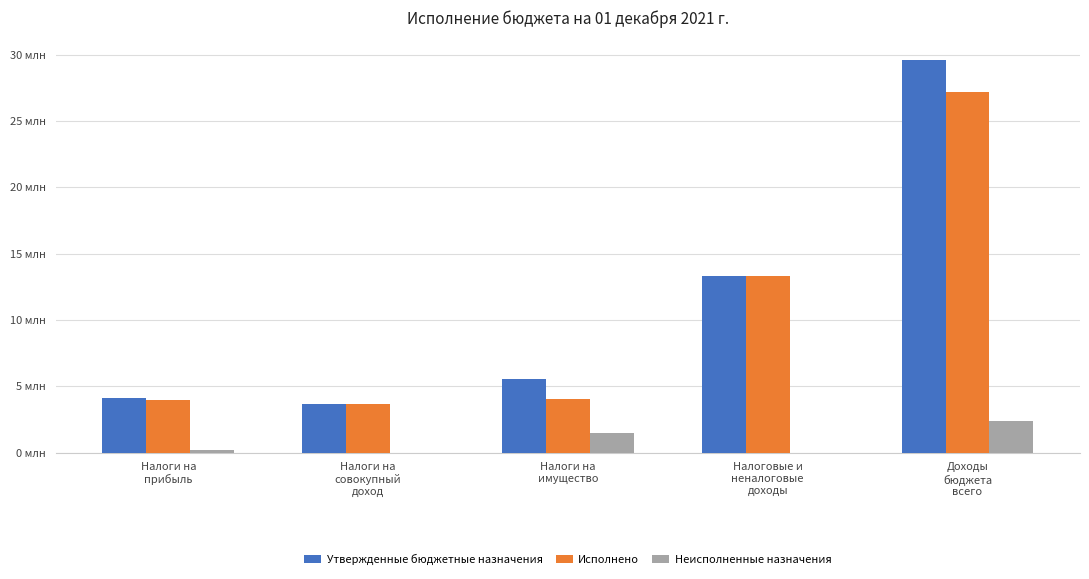

Reading left to right, transcribe all the data shown in this chart.

Утвержденные бюджетные назначения: Налоги на
прибыль=4112100.0	Налоги на
совокупный
доход=3641800.0	Налоги на
имущество=5530400.0	Налоговые и
неналоговые
доходы=13308800.0	Доходы
бюджета
всего=29595456.5
Исполнено: Налоги на
прибыль=3942287.4	Налоги на
совокупный
доход=3677820.1	Налоги на
имущество=4041691.0	Налоговые и
неналоговые
доходы=13313342.5	Доходы
бюджета
всего=27177823.9
Неисполненные назначения: Налоги на
прибыль=169812.6	Налоги на
совокупный
доход=0.0	Налоги на
имущество=1488709.0	Налоговые и
неналоговые
доходы=0.0	Доходы
бюджета
всего=2417632.5